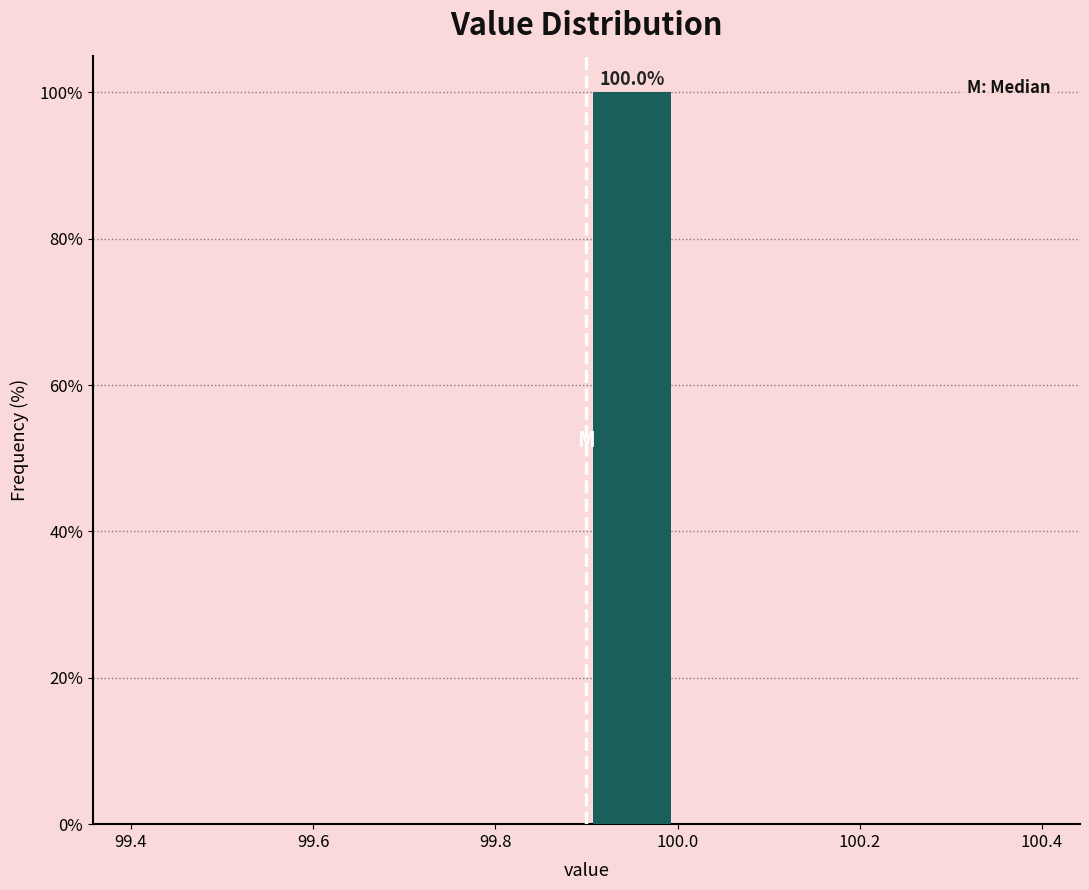

Which range on the x-axis has the tallest bar?

99.9 to 100.0